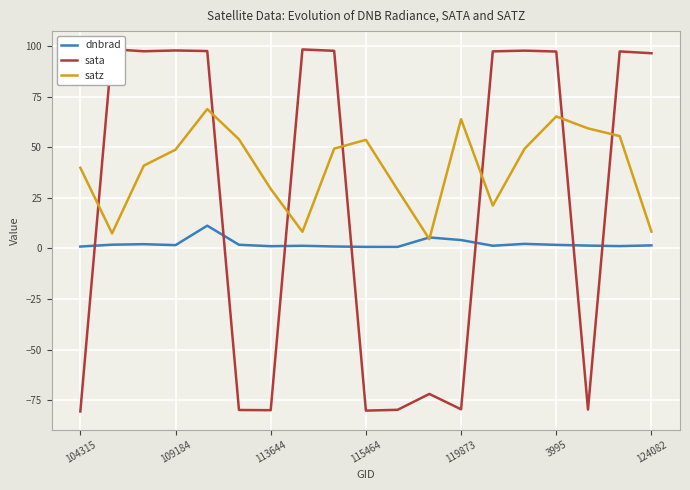

True or false: satz has a value of 8.3 at 124082.

True